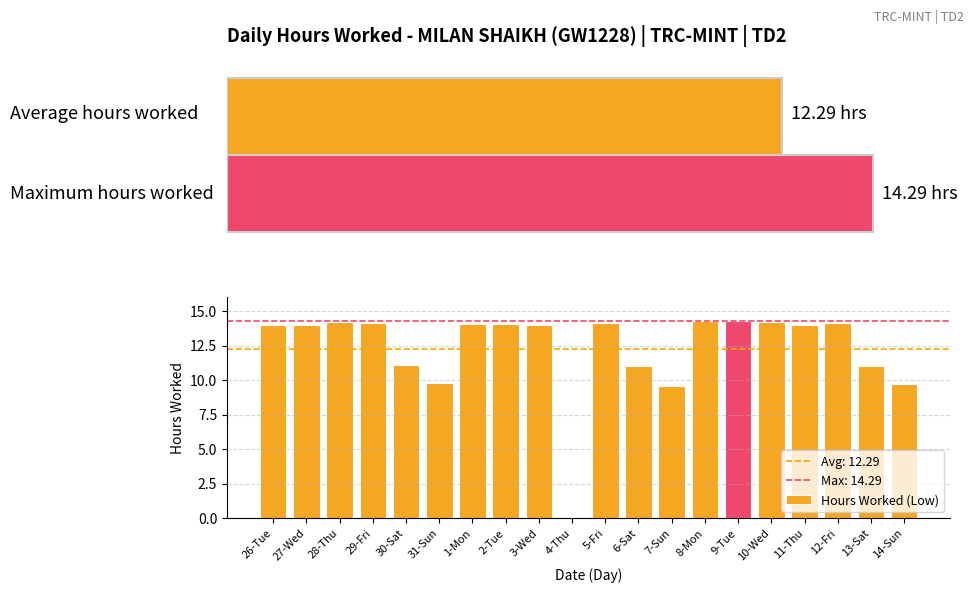

Are the bars horizontal?

No